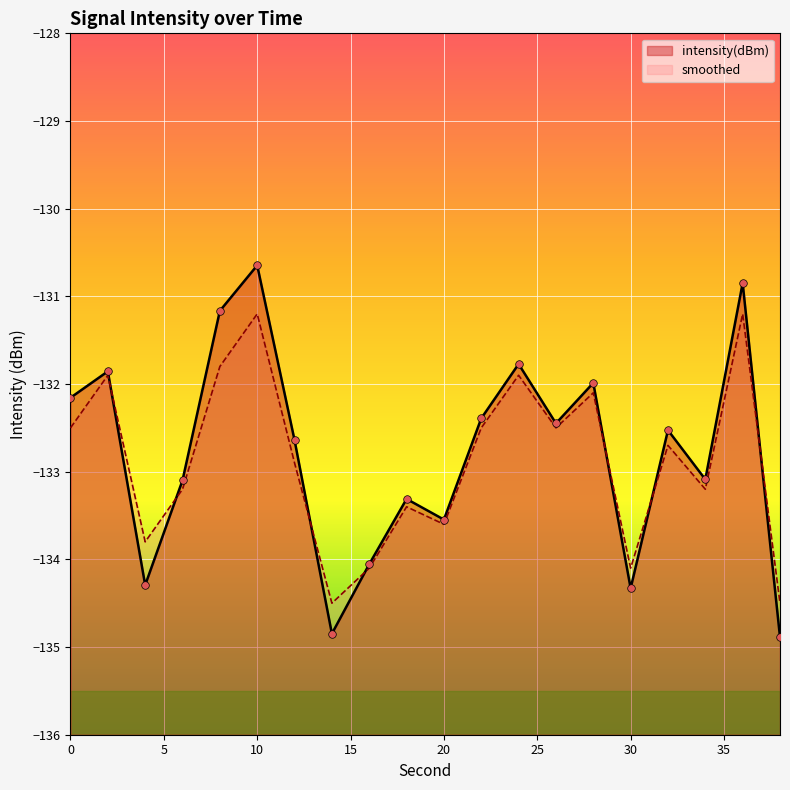

Which series has the widest spread of Y values?

intensity(dBm)